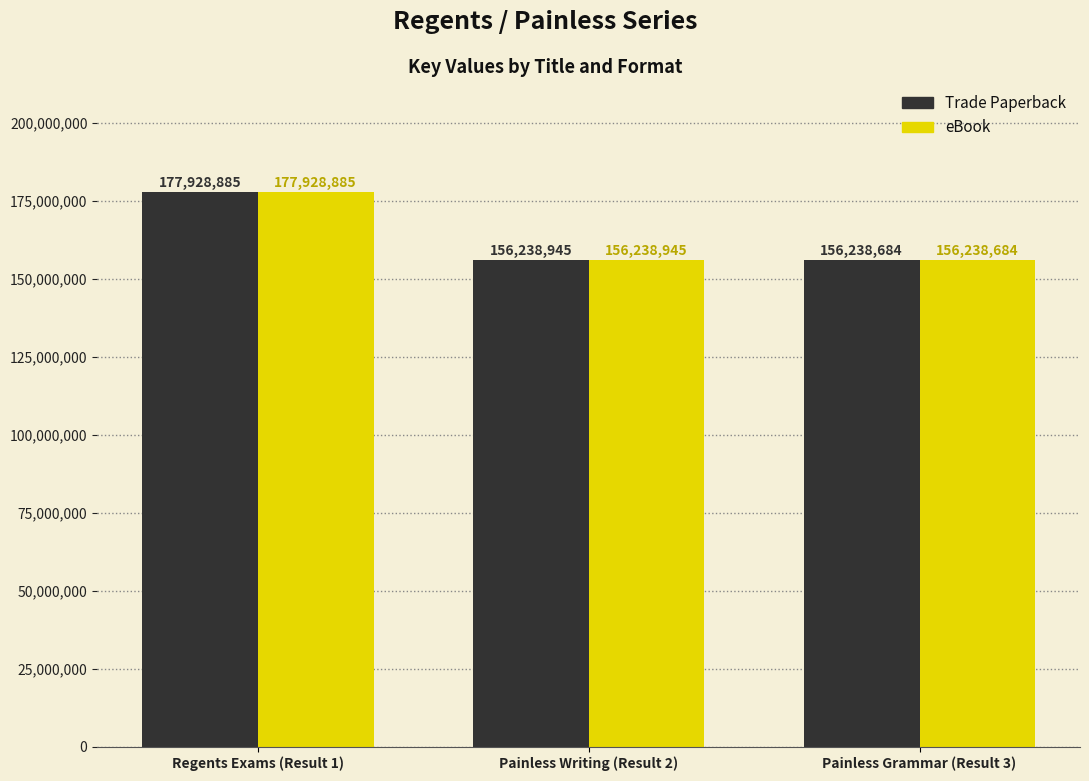

What is the maximum value for Trade Paperback?

177928885